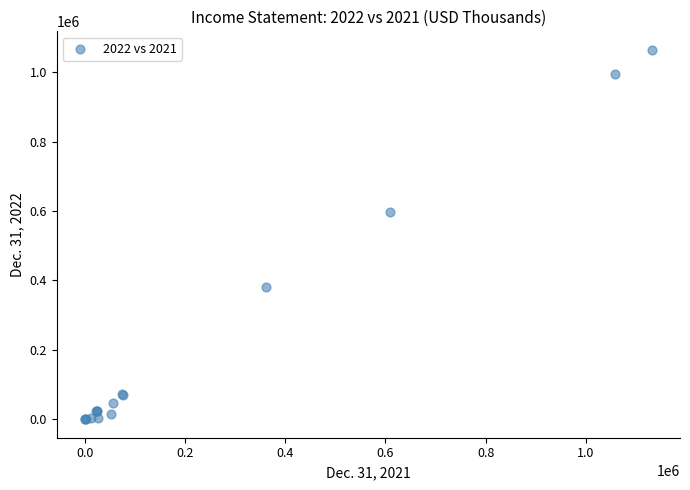

What Y value in the scatter plot is closest to 532144?

597321.0